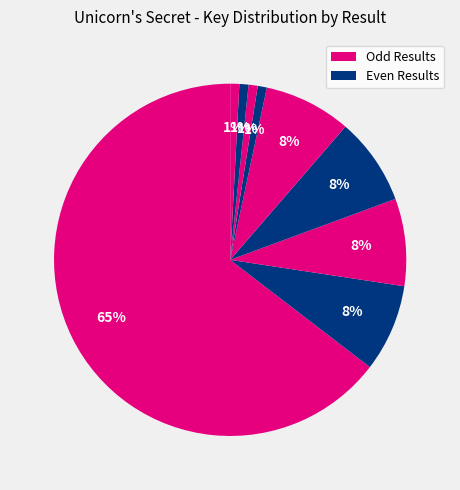

To the nearest percent, what is the average slice percentage?

11%